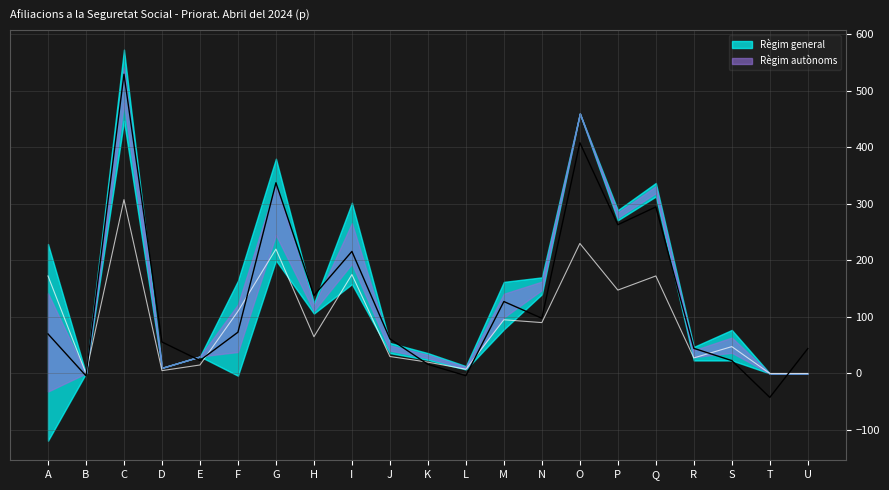

Reading left to right, list all the values displayed in this chart.

69.9	-4.1	529.4	55.7	23.0	73.0	337.4	138.0	215.9	61.3	16.1	-4.0	127.3	97.6	408.3	263.1	294.6	44.4	22.8	-42.4	44.0